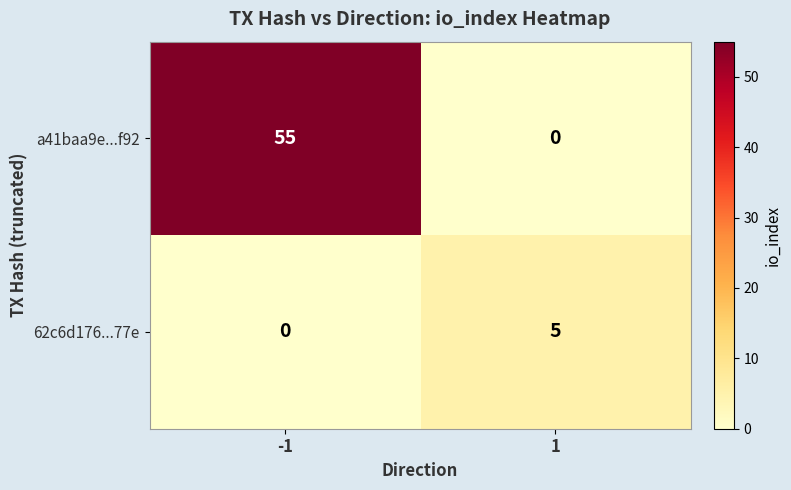

What is the approximate value of a41baa9e...f92 at -1, to the nearest 10?

60